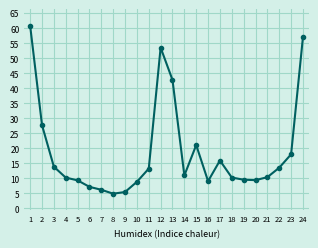

What is the difference between the values at 9 and 21?

4.9